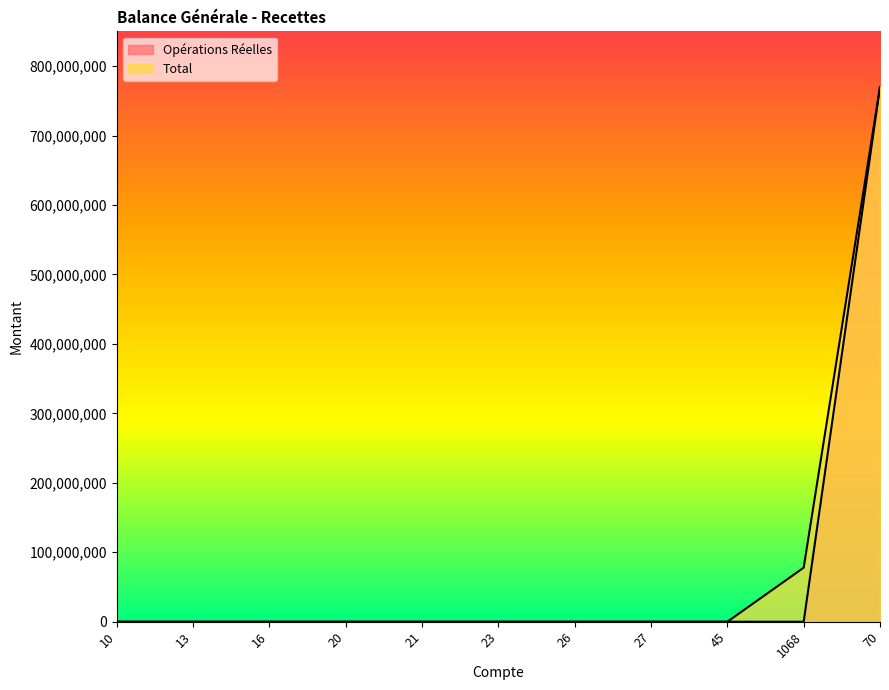

How many lines are shown in the chart?

2